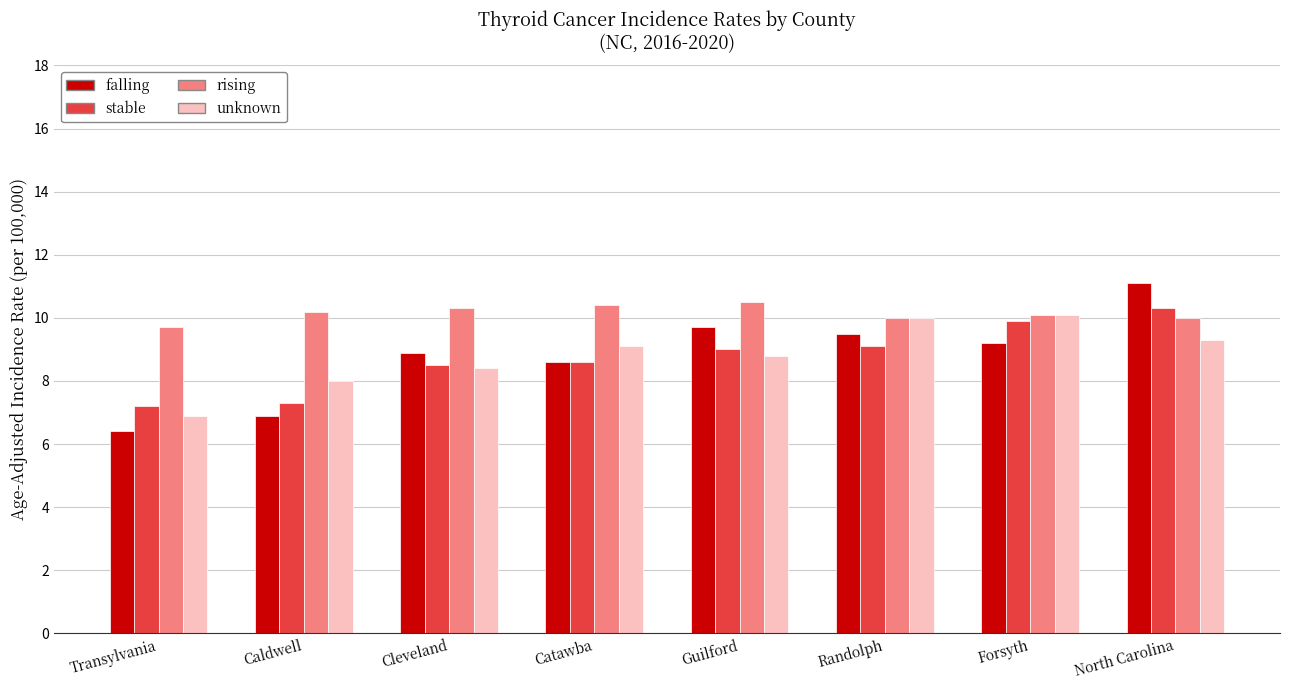

List the series in order of their peak value, highest first.

falling, rising, stable, unknown